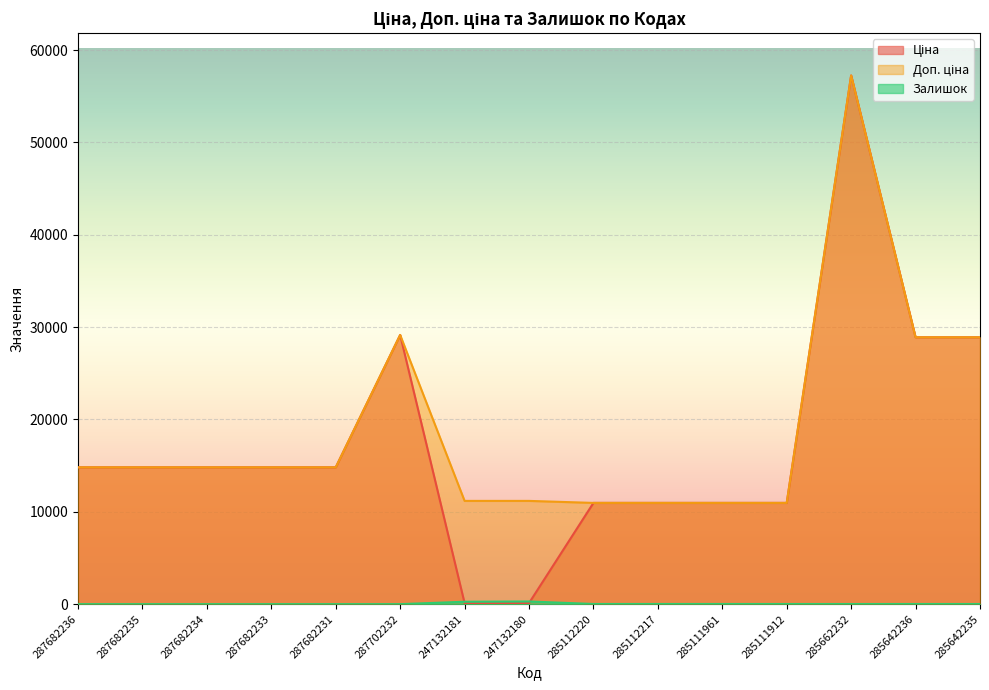

What is the approximate value of Ціна at 287682231?

14817.6